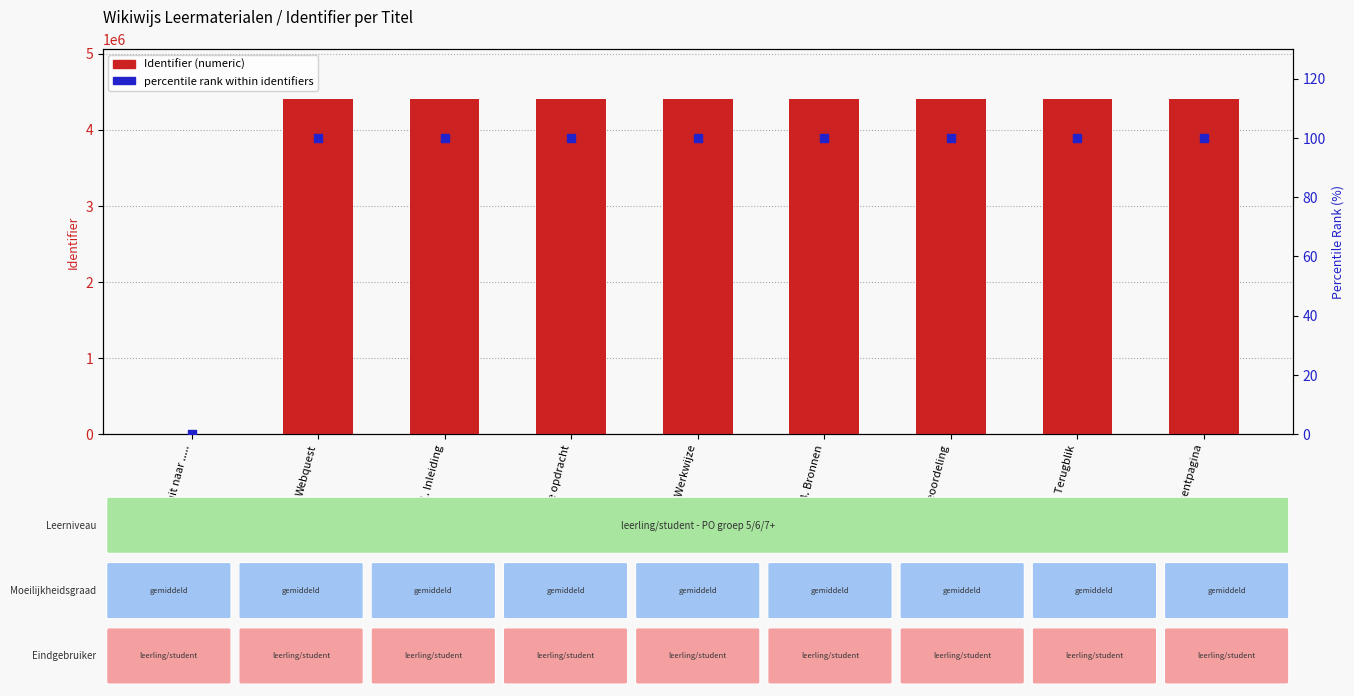

At which category is the sum across all series the highest?

7. Docentpagina